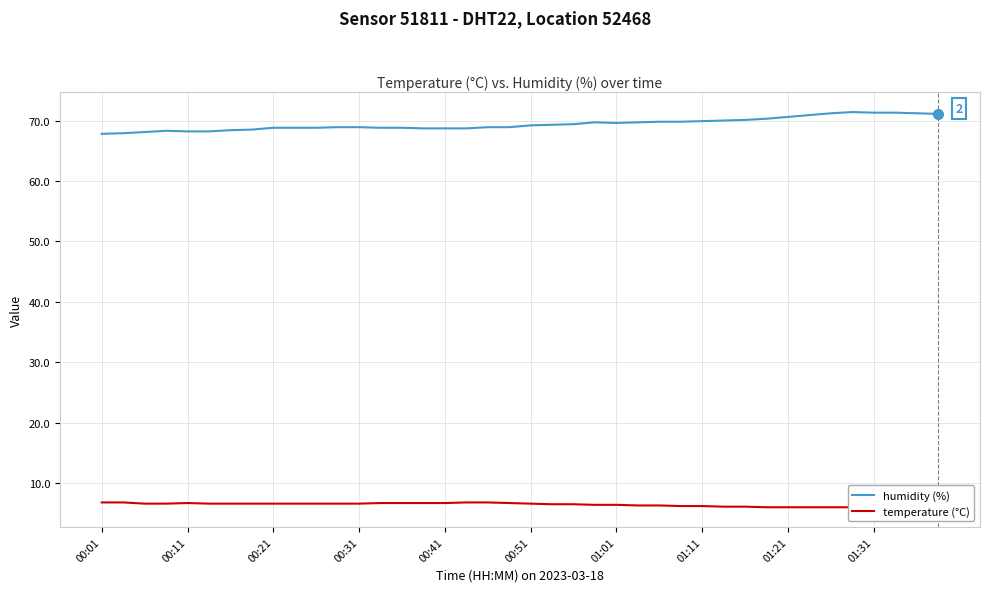

What is the lowest value of the humidity (%) series?

67.8